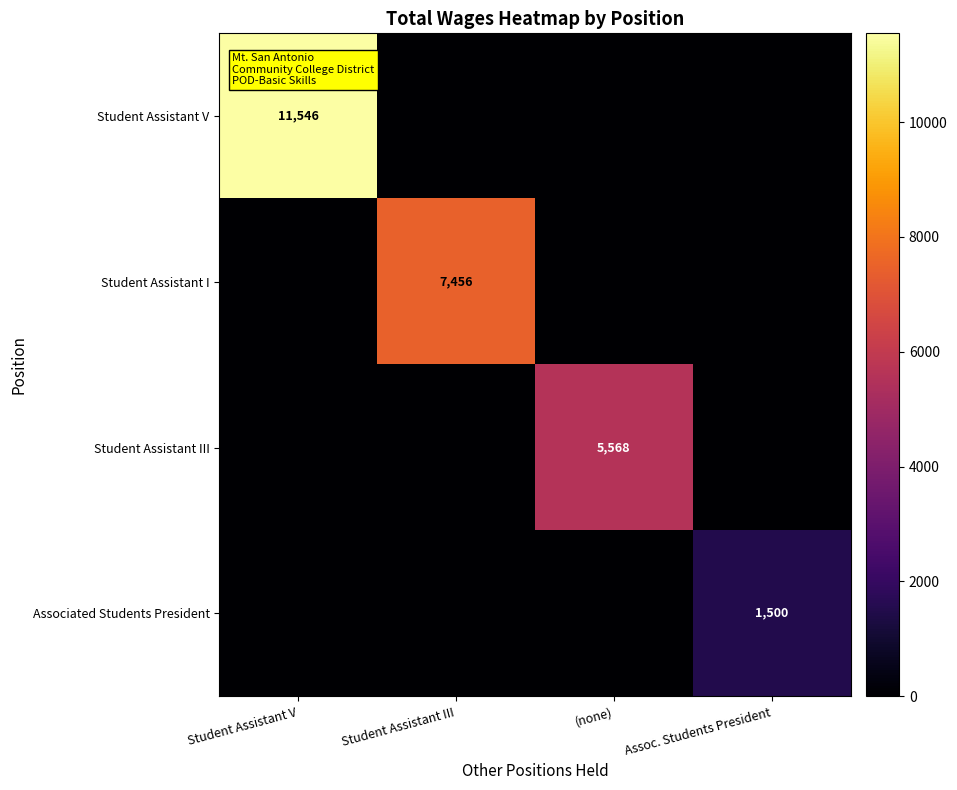

Is it true that Associated Students President equals 1500 at Assoc. Students President?

True